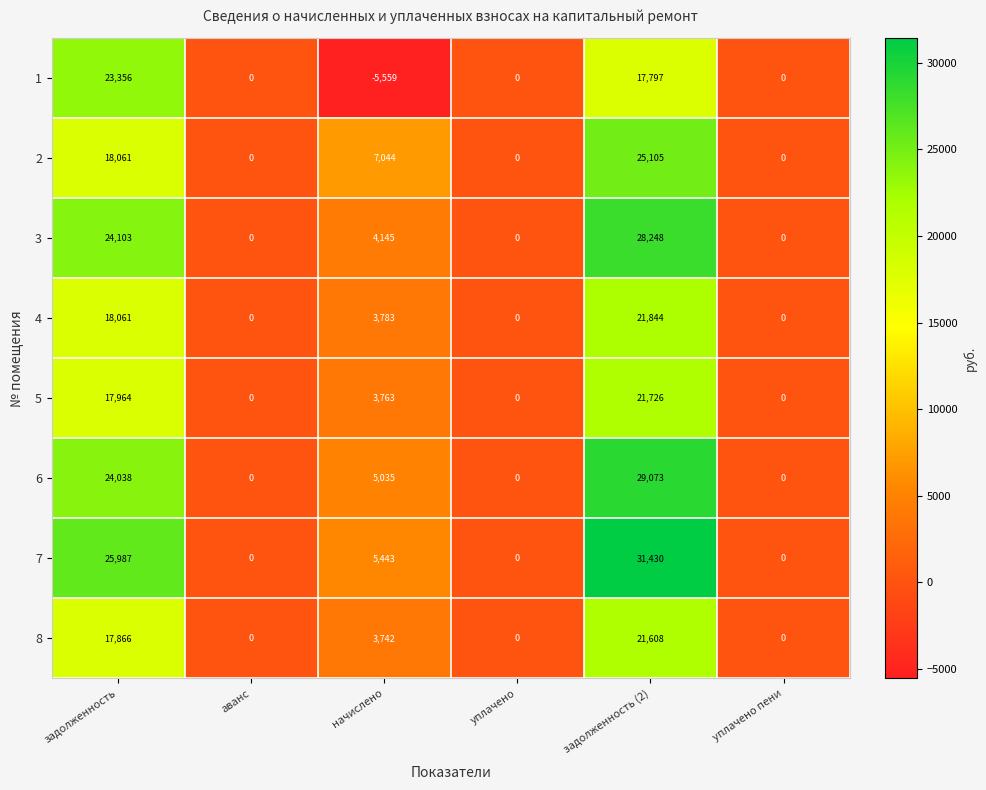

Which label corresponds to the largest value in the chart?

задолженность (2)